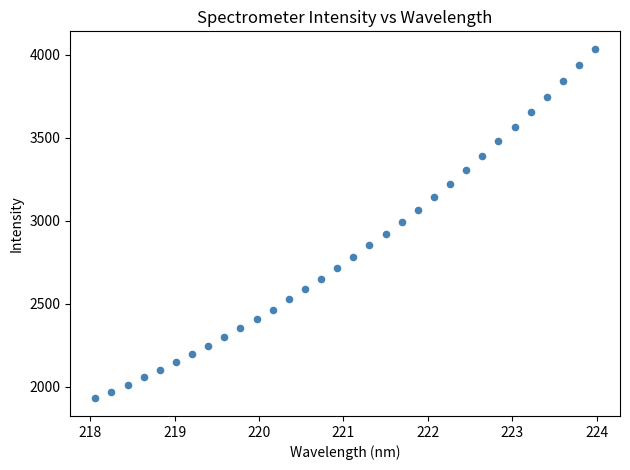

What is the range of X values (max minus min)?

5.9